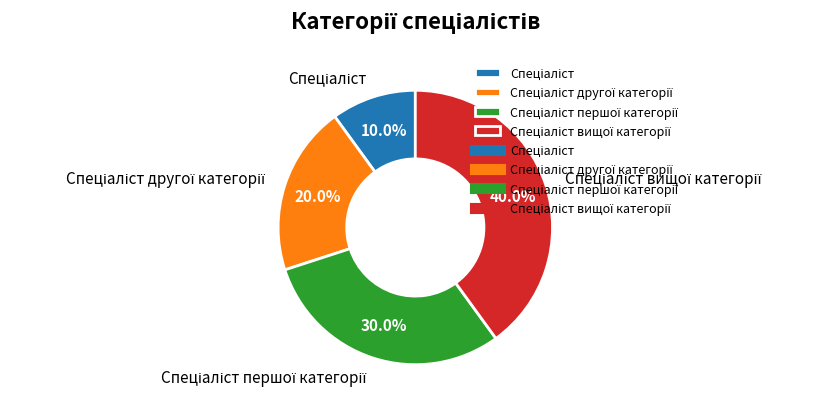

Is there a majority slice in this chart?

No